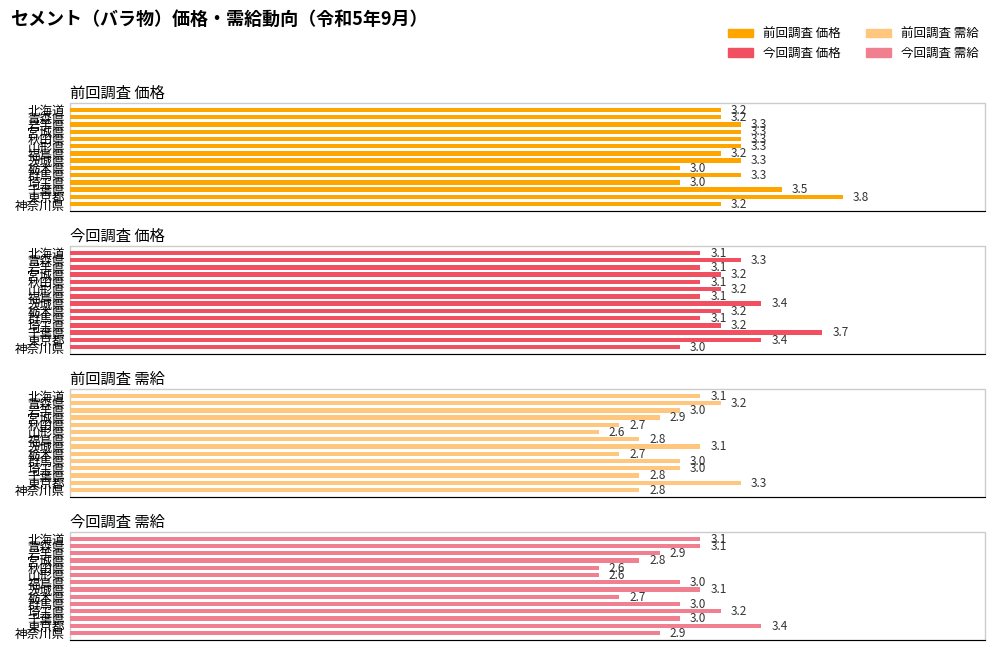

Is the value of 今回調査 需給 at 青森県 greater than the value of 前回調査 需給 at 北海道?

No